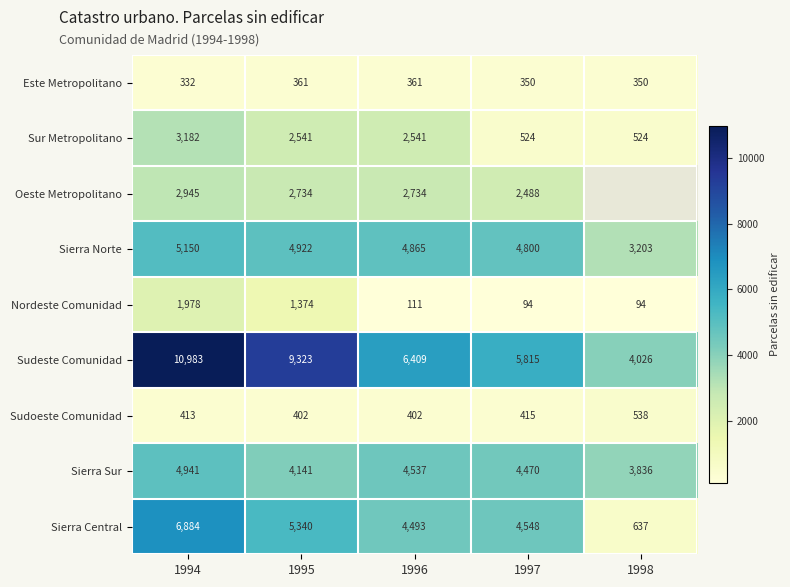

Is the value of Sudeste Comunidad at 1994 greater than the value of Sierra Sur at 1994?

Yes